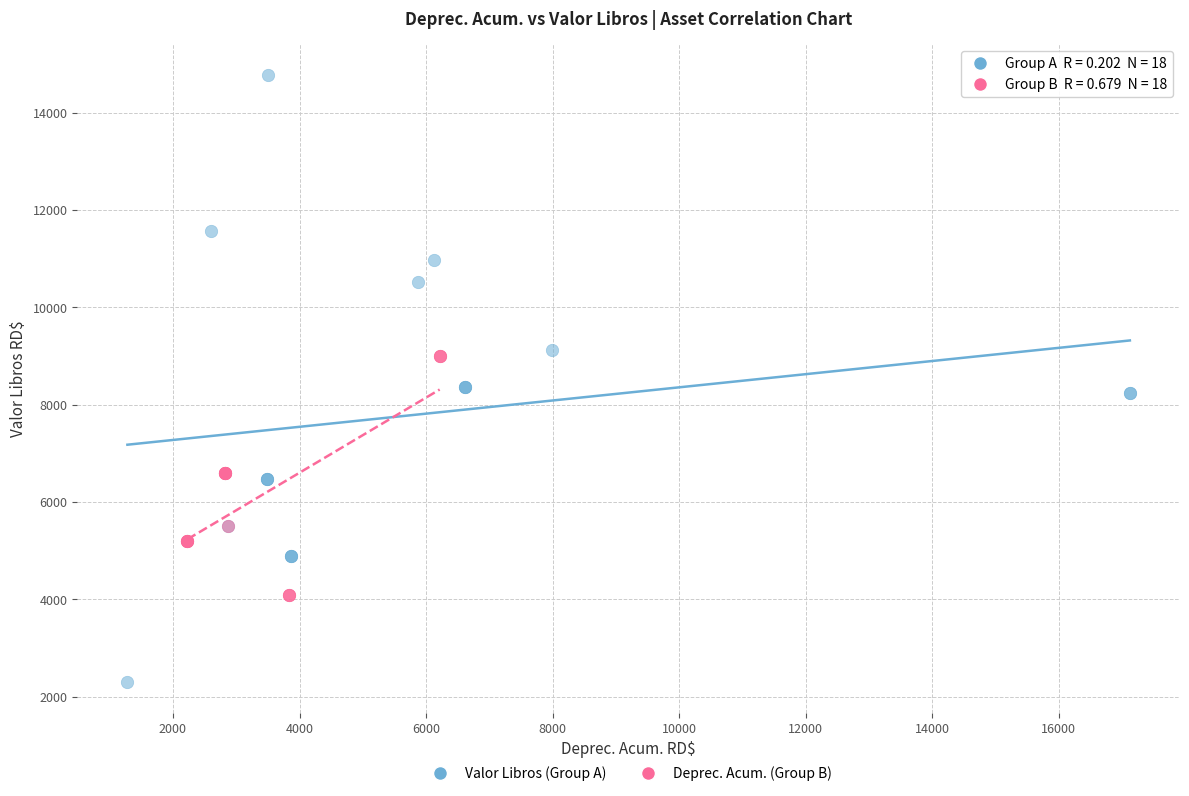

Which series reaches the maximum Y coordinate?

Valor Libros (Group A)